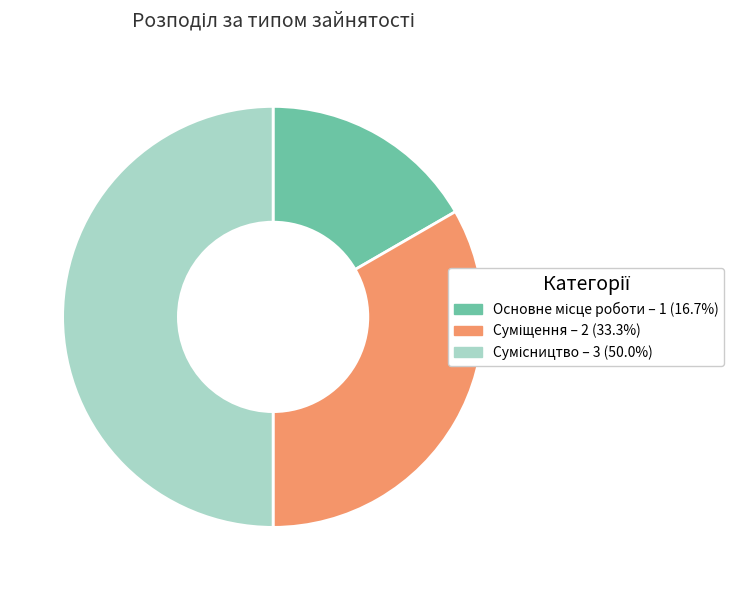

To the nearest percent, what percentage of the pie is Основне місце роботи?

17%